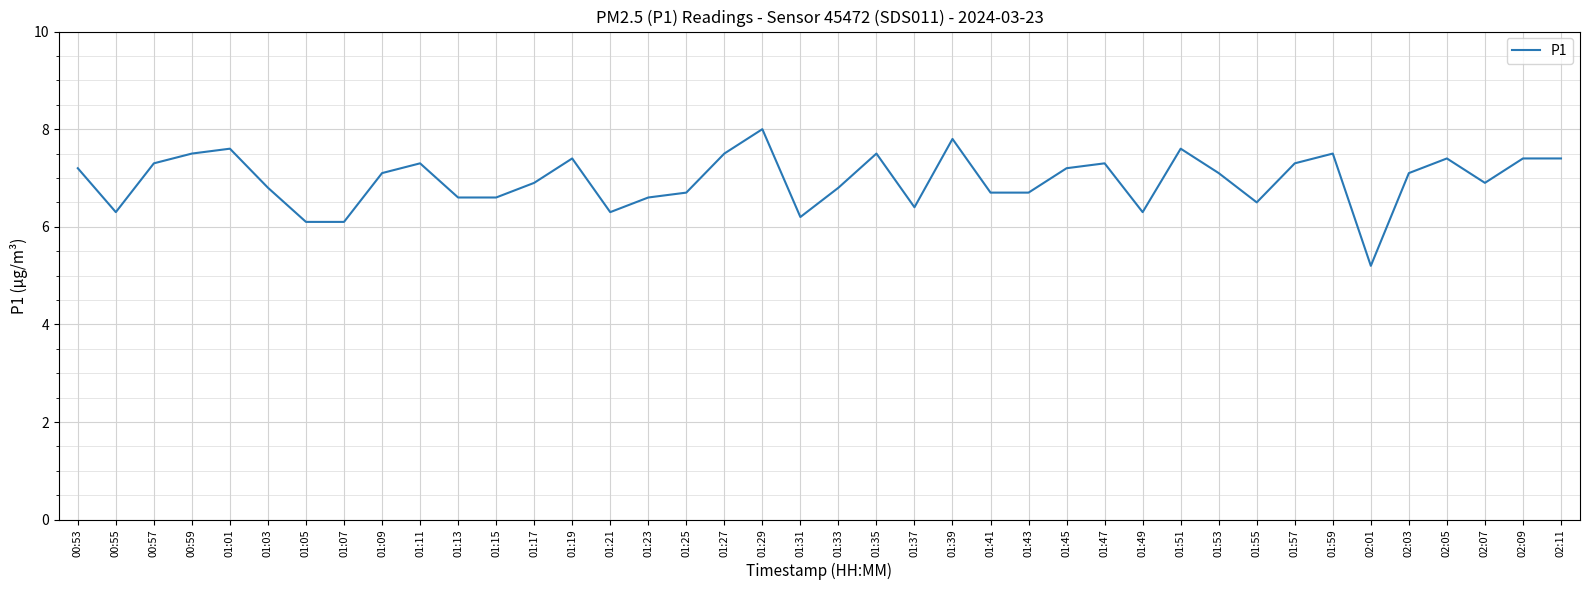

Reading left to right, transcribe all the data shown in this chart.

00:53=7.2	00:55=6.3	00:57=7.3	00:59=7.5	01:01=7.6	01:03=6.8	01:05=6.1	01:07=6.1	01:09=7.1	01:11=7.3	01:13=6.6	01:15=6.6	01:17=6.9	01:19=7.4	01:21=6.3	01:23=6.6	01:25=6.7	01:27=7.5	01:29=8.0	01:31=6.2	01:33=6.8	01:35=7.5	01:37=6.4	01:39=7.8	01:41=6.7	01:43=6.7	01:45=7.2	01:47=7.3	01:49=6.3	01:51=7.6	01:53=7.1	01:55=6.5	01:57=7.3	01:59=7.5	02:01=5.2	02:03=7.1	02:05=7.4	02:07=6.9	02:09=7.4	02:11=7.4